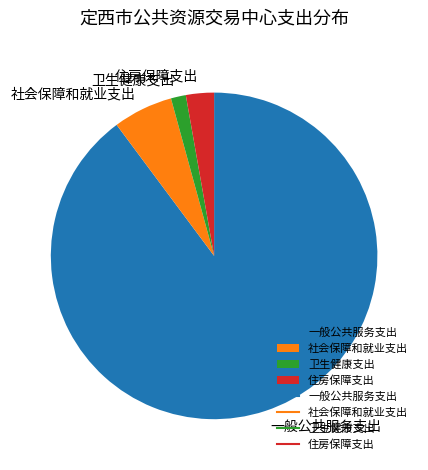

Is it true that 卫生健康支出 is 11% of the pie?

False